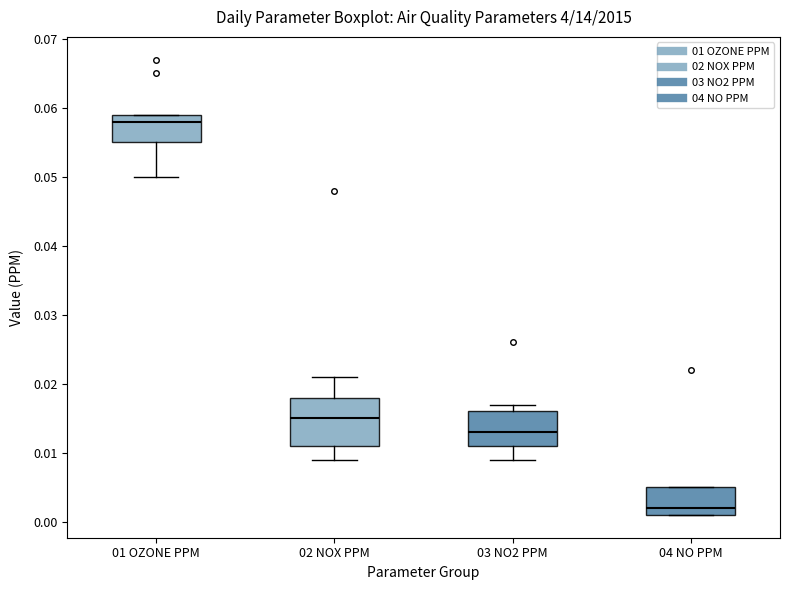

Where does the upper whisker of the box for 02 NOX PPM end on the y-axis? The values are not printed on the chart, so give them approximately, as read against the axis.

0.021